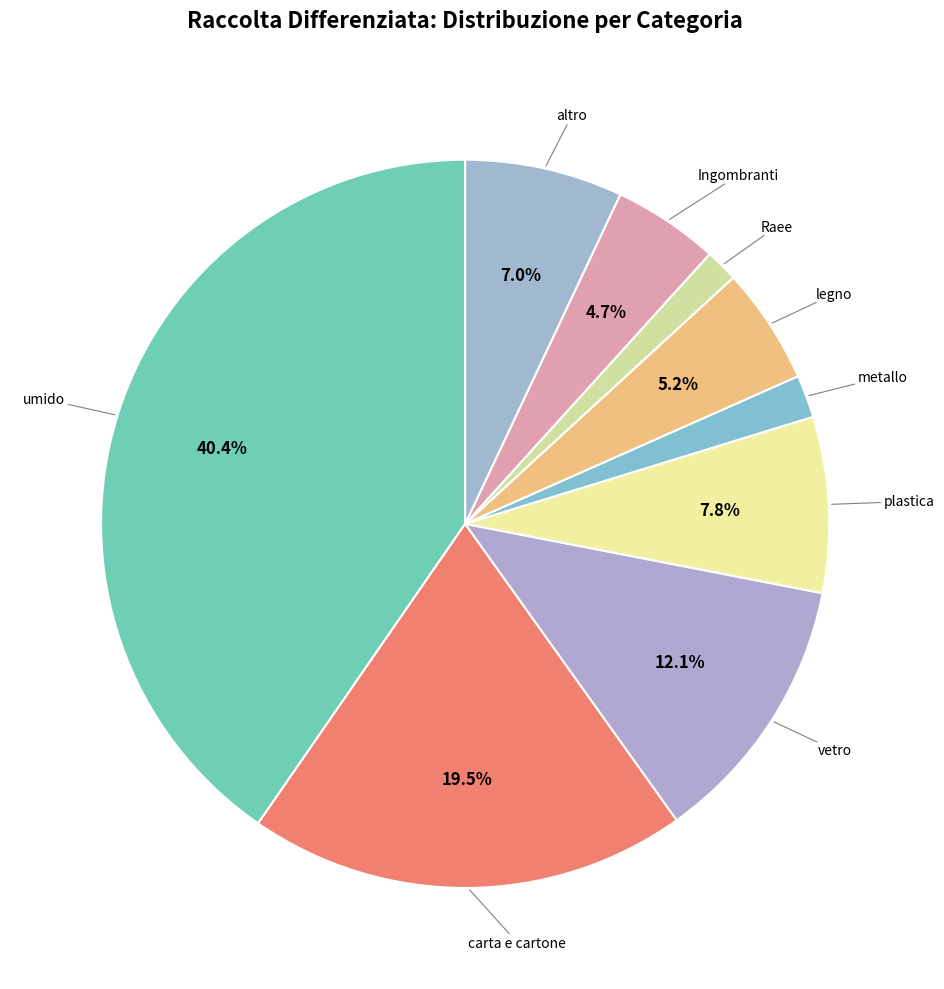

To the nearest percent, what is the difference between the largest and smallest slice percentages?

39%